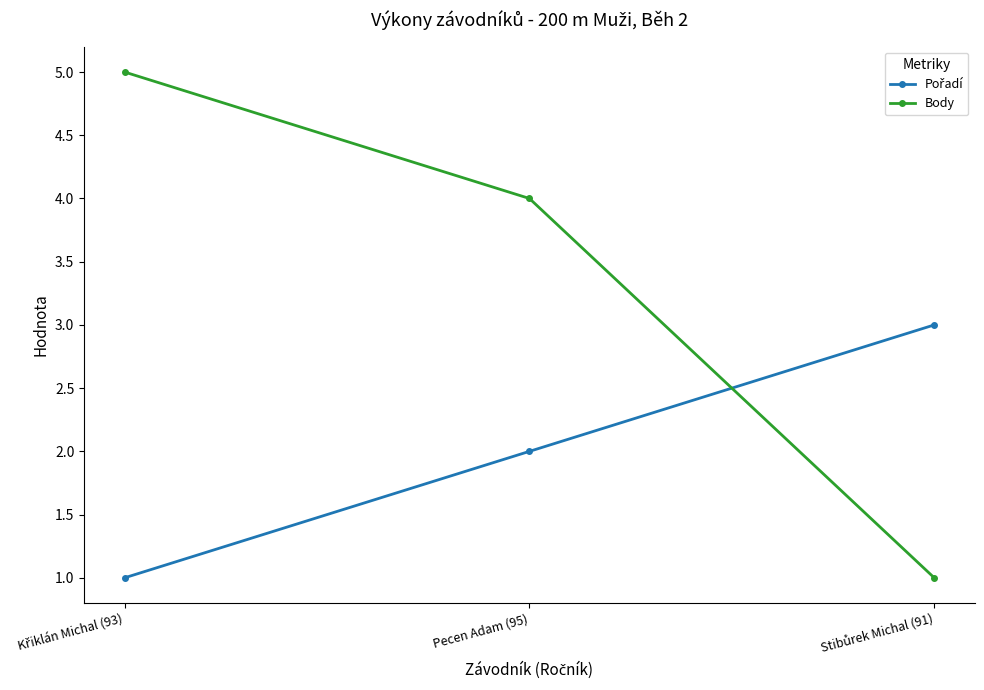

What is the sum of all Body values?

10